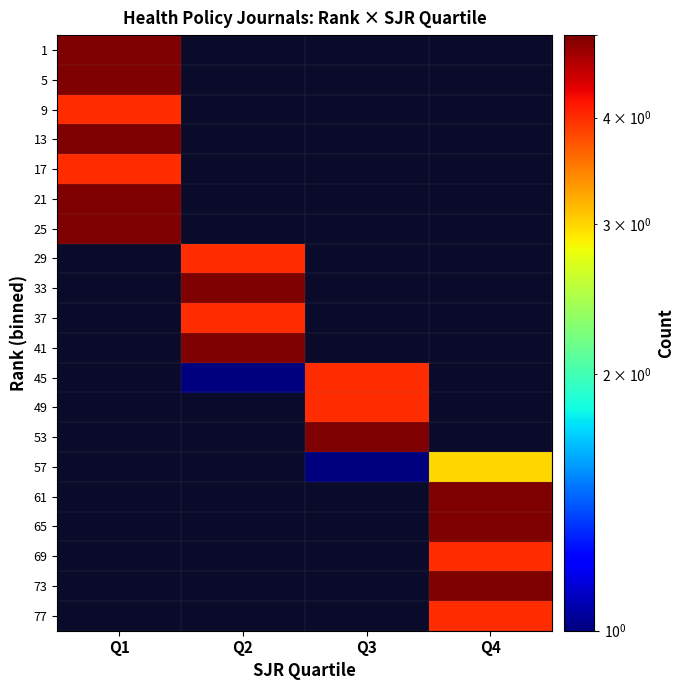

What is the smallest value displayed?

1.0